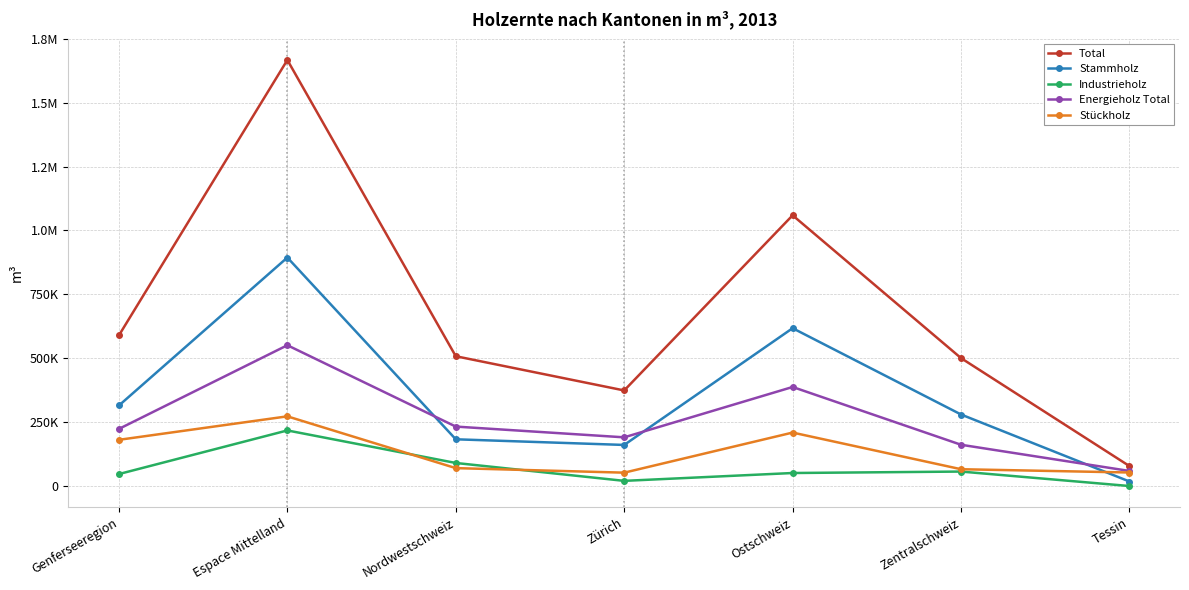

Does the chart have visible grid lines?

Yes